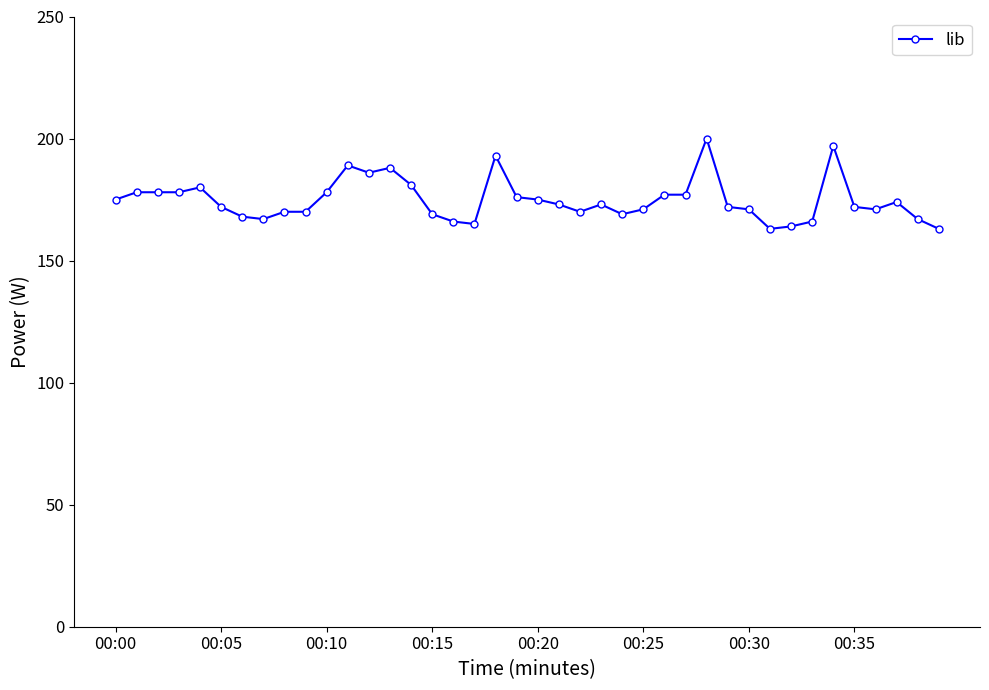

What is the value of the 34th point from the left?

166